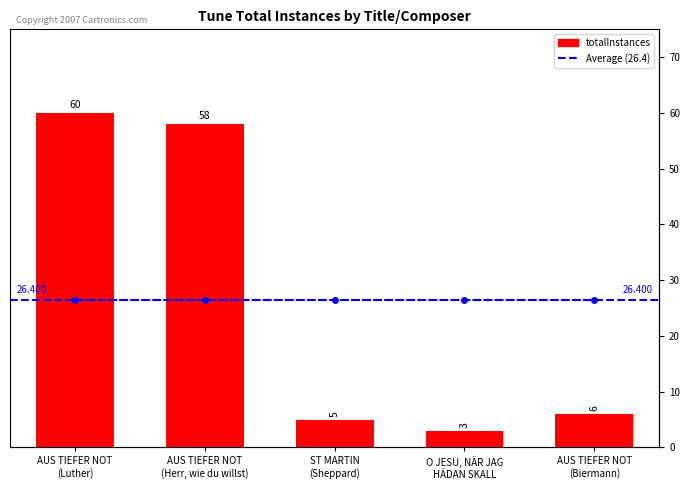

How many categories are shown in the chart?

5